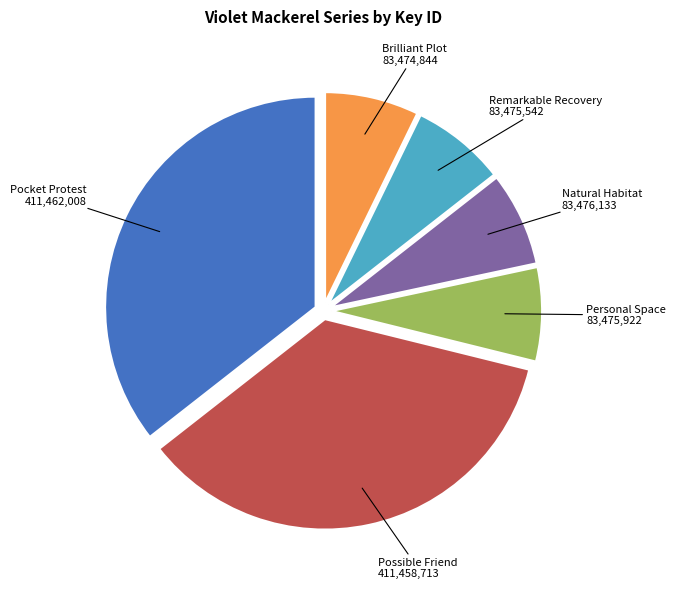

Is there a majority slice in this chart?

No